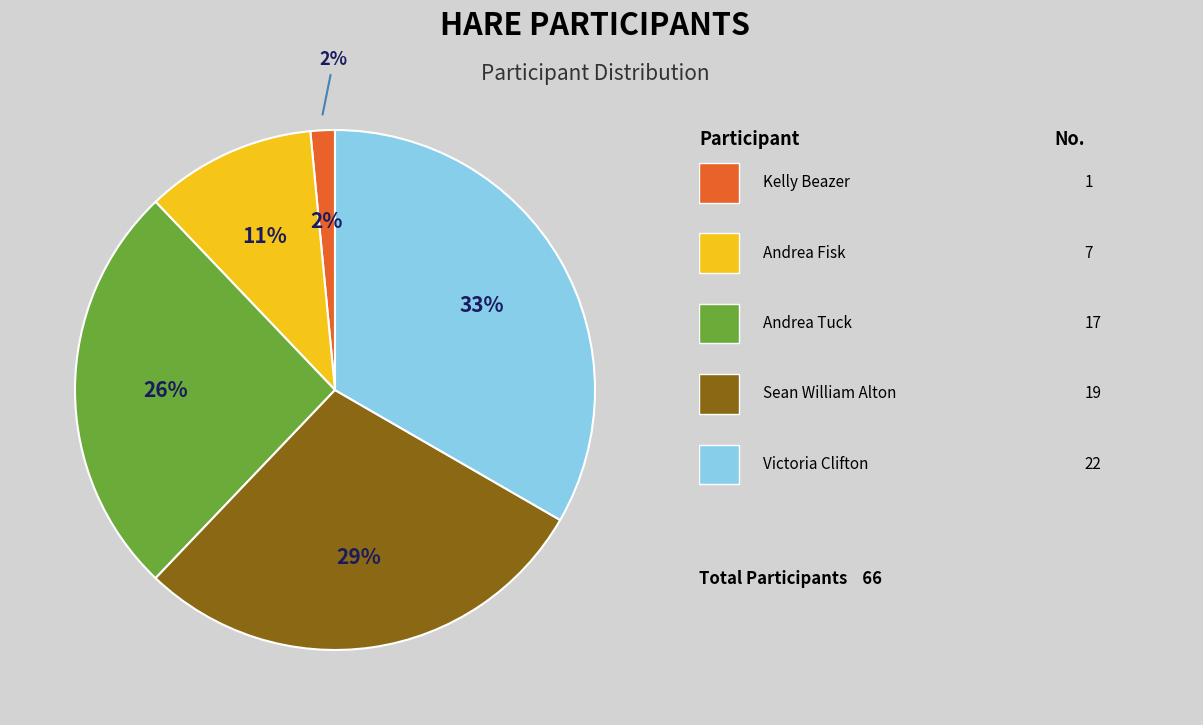

What is the change in value from Kelly Beazer to Victoria Clifton?

+21